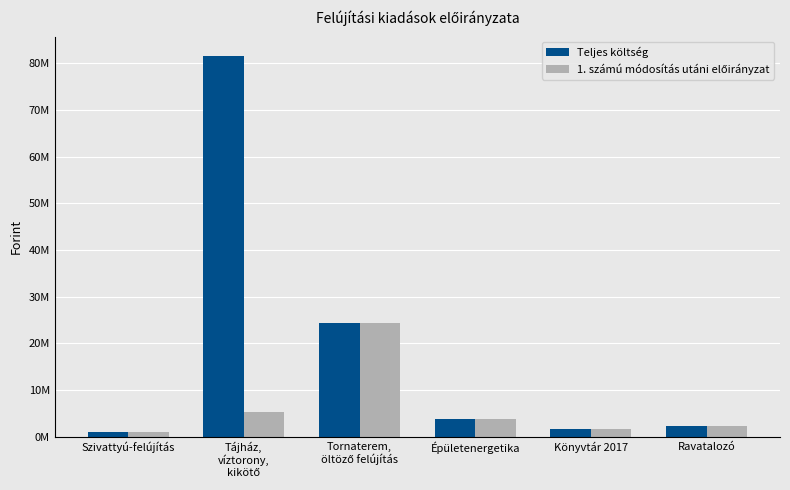

Rank the categories by 1. számú módosítás utáni előirányzat value from lowest to highest.

Szivattyú-felújítás, Könyvtár 2017, Ravatalozó, Épületenergetika, Tájház,
víztorony,
kikötő, Tornaterem,
öltöző felújítás